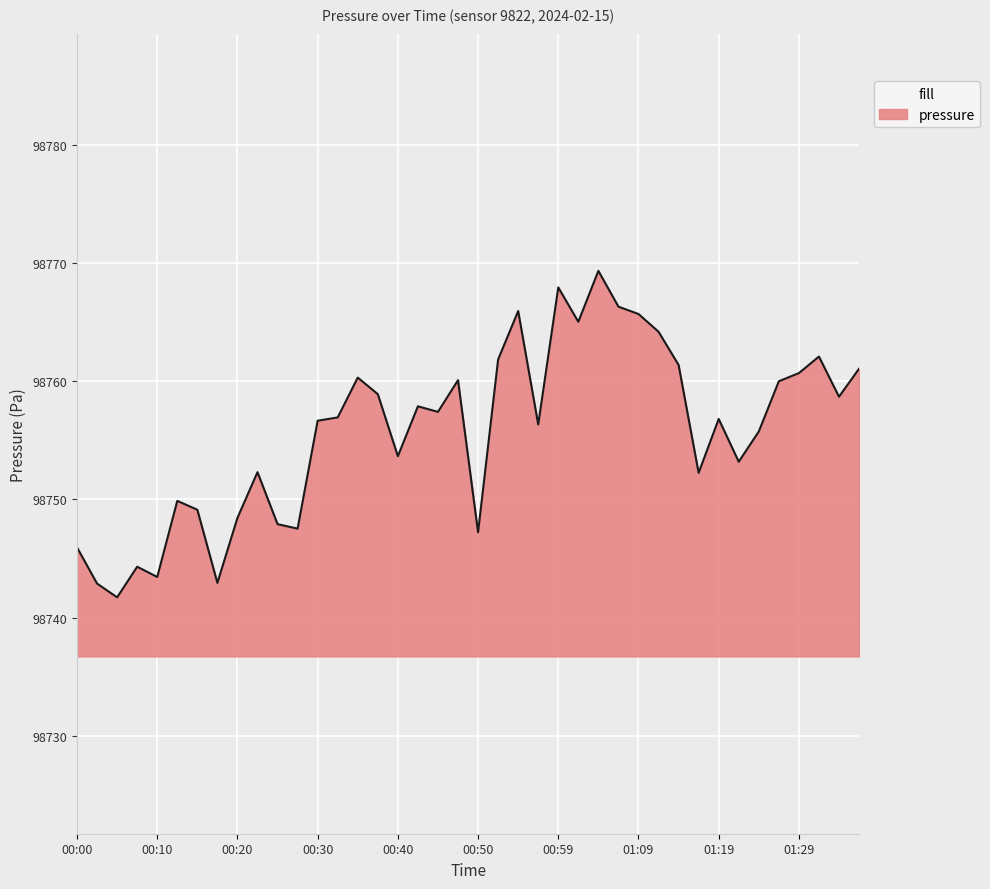

How many lines are shown in the chart?

1